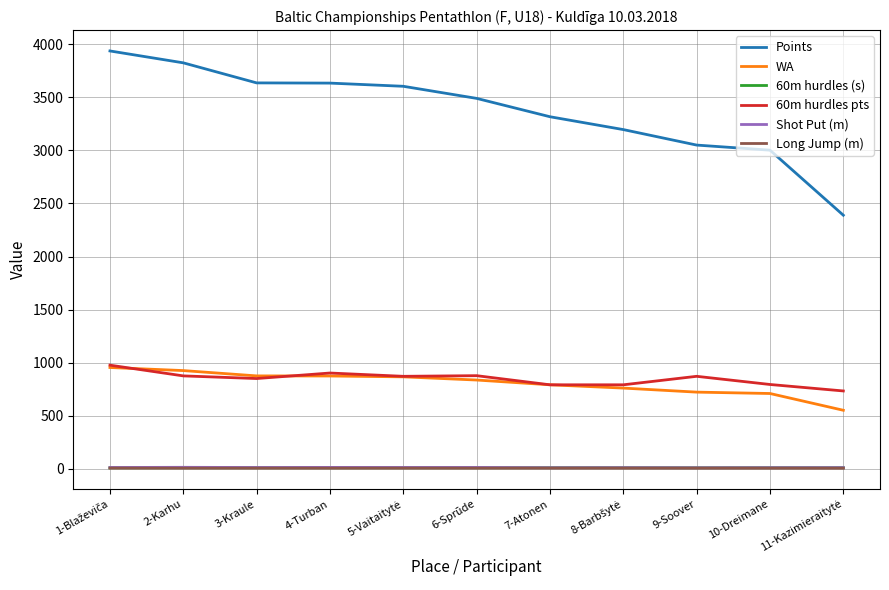

Does the chart display data point markers on the line(s)?

No